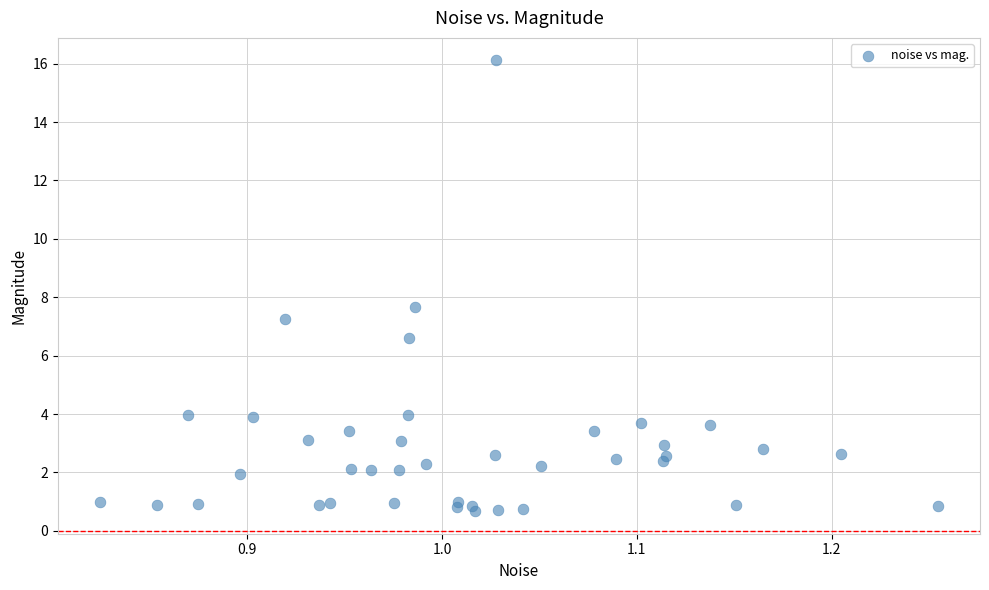

What Y value in the scatter plot is closest to 8?

7.7